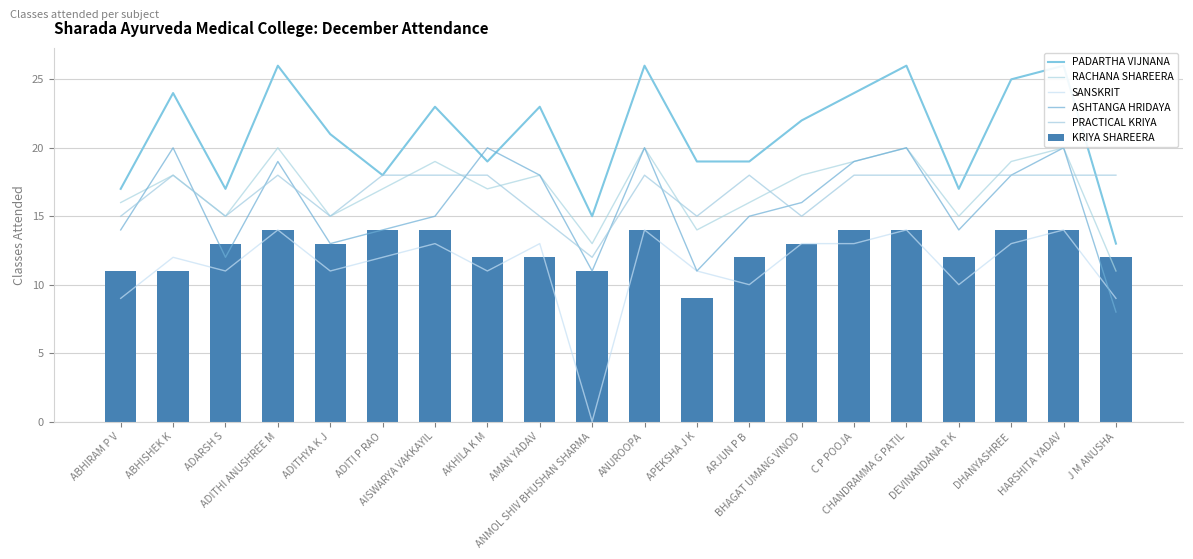

Rank the series by their maximum value, from highest to lowest.

PADARTHA VIJNANA, RACHANA SHAREERA, ASHTANGA HRIDAYA, PRACTICAL KRIYA, SANSKRIT, KRIYA SHAREERA